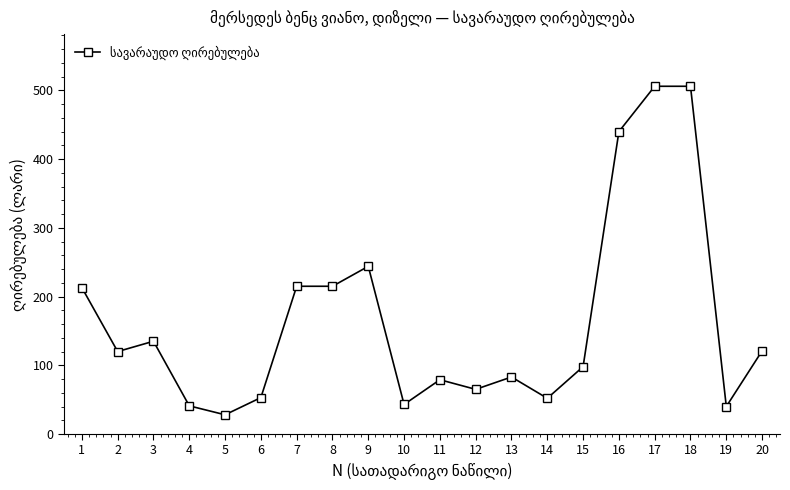

The value at 3 is 135. True or false?

True